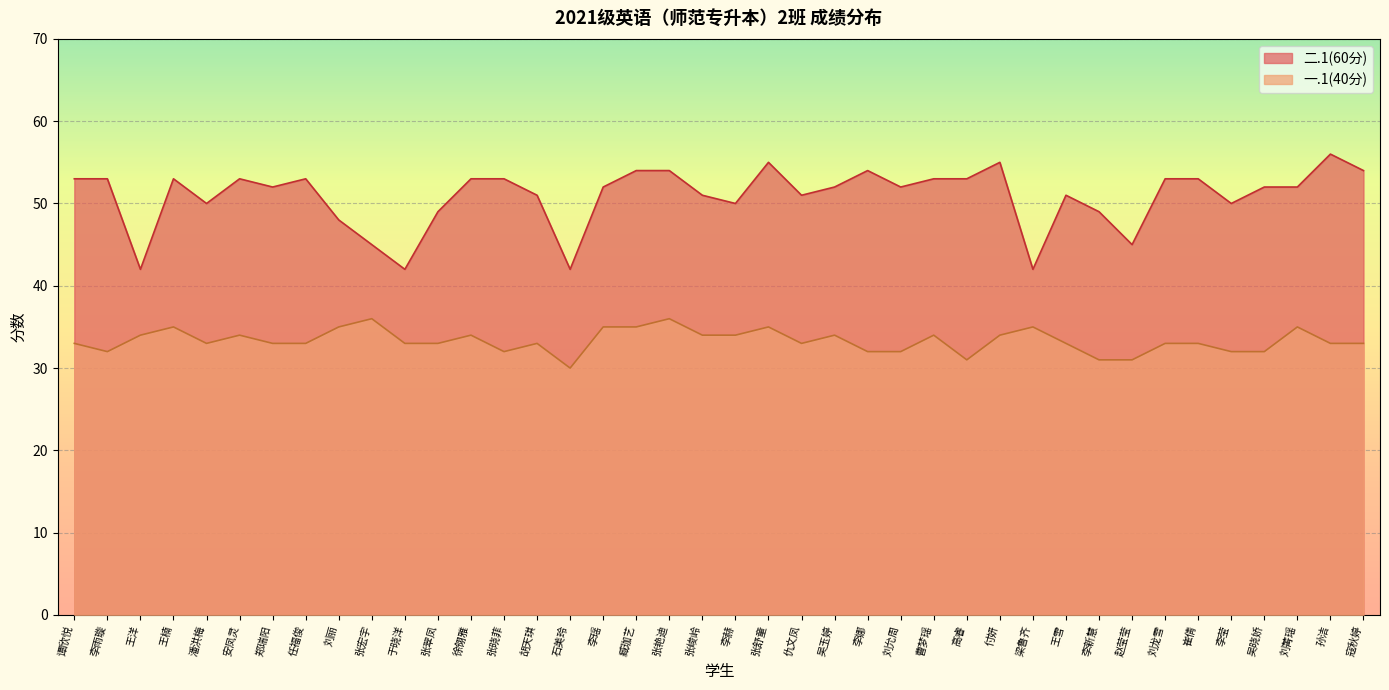

Where is the first local maximum for 二.1(60分)?

王楠